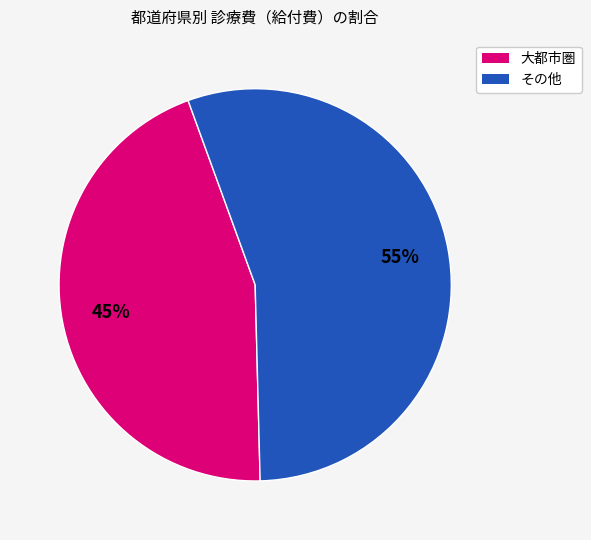

To the nearest percent, what is the difference between the largest and smallest slice percentages?

10%